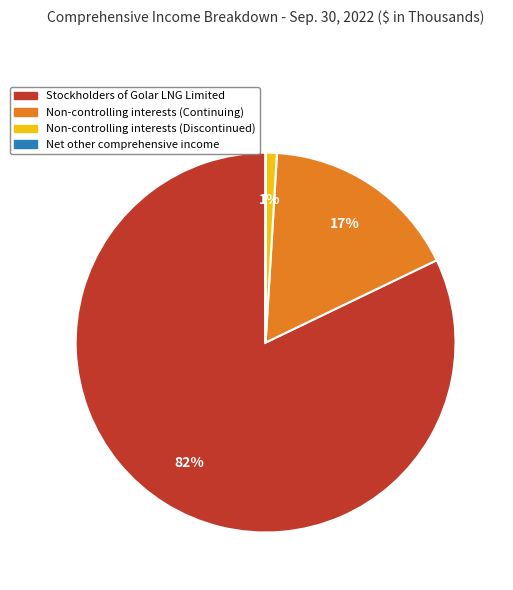

To the nearest percent, what is the combined percentage of Stockholders of Golar LNG Limited and Non-controlling interests (Discontinued)?

83%